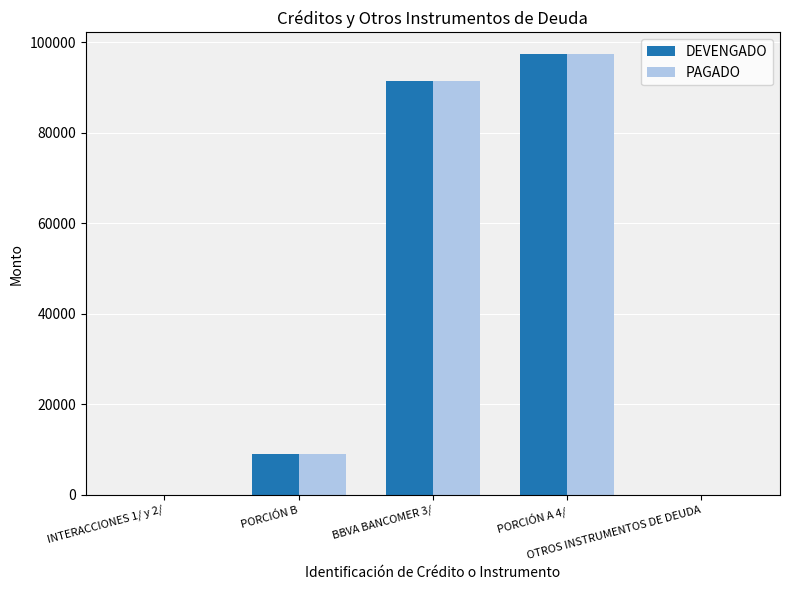

What is the sum of all DEVENGADO values?

197849.2